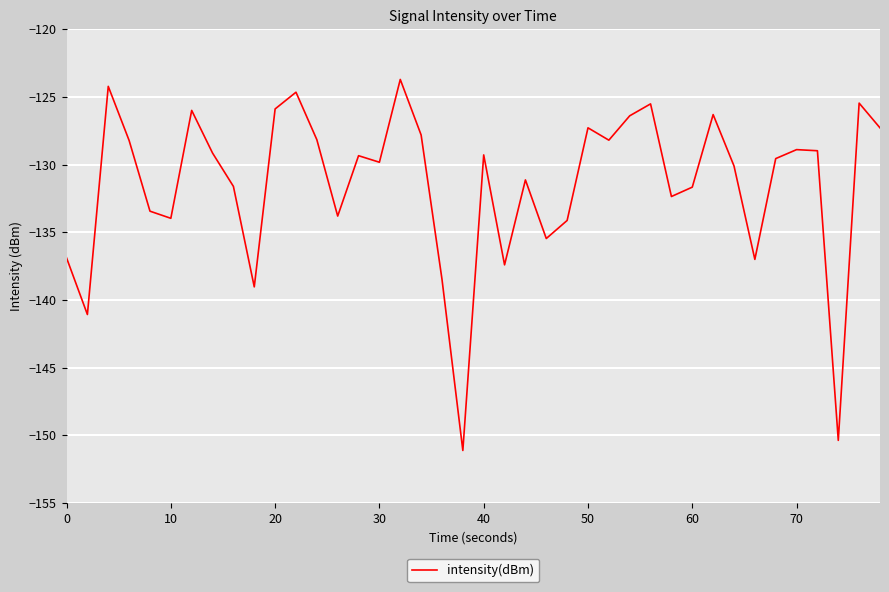

What is the difference between the maximum and minimum values?

27.4